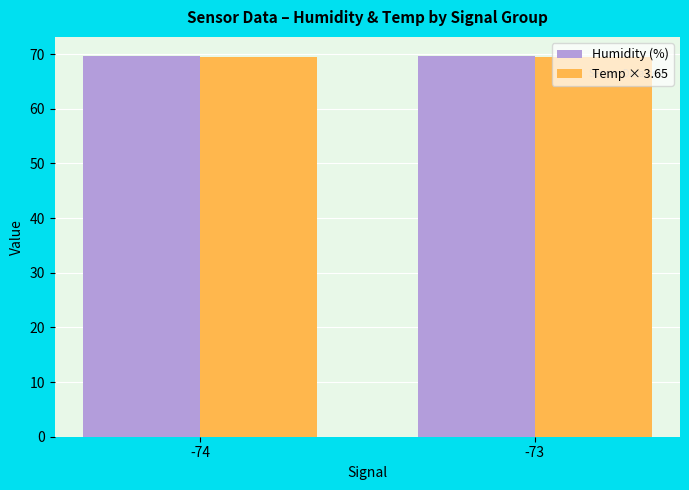

What is the total value across all series at -73?

139.0